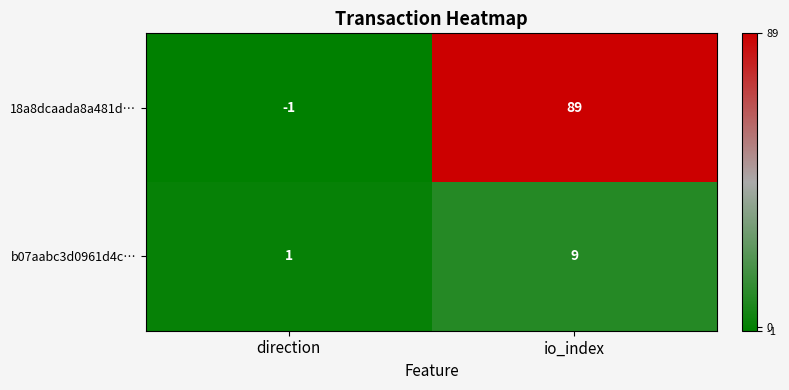

The 18a8dcaada8a481d… series shows 0 at direction. True or false?

False